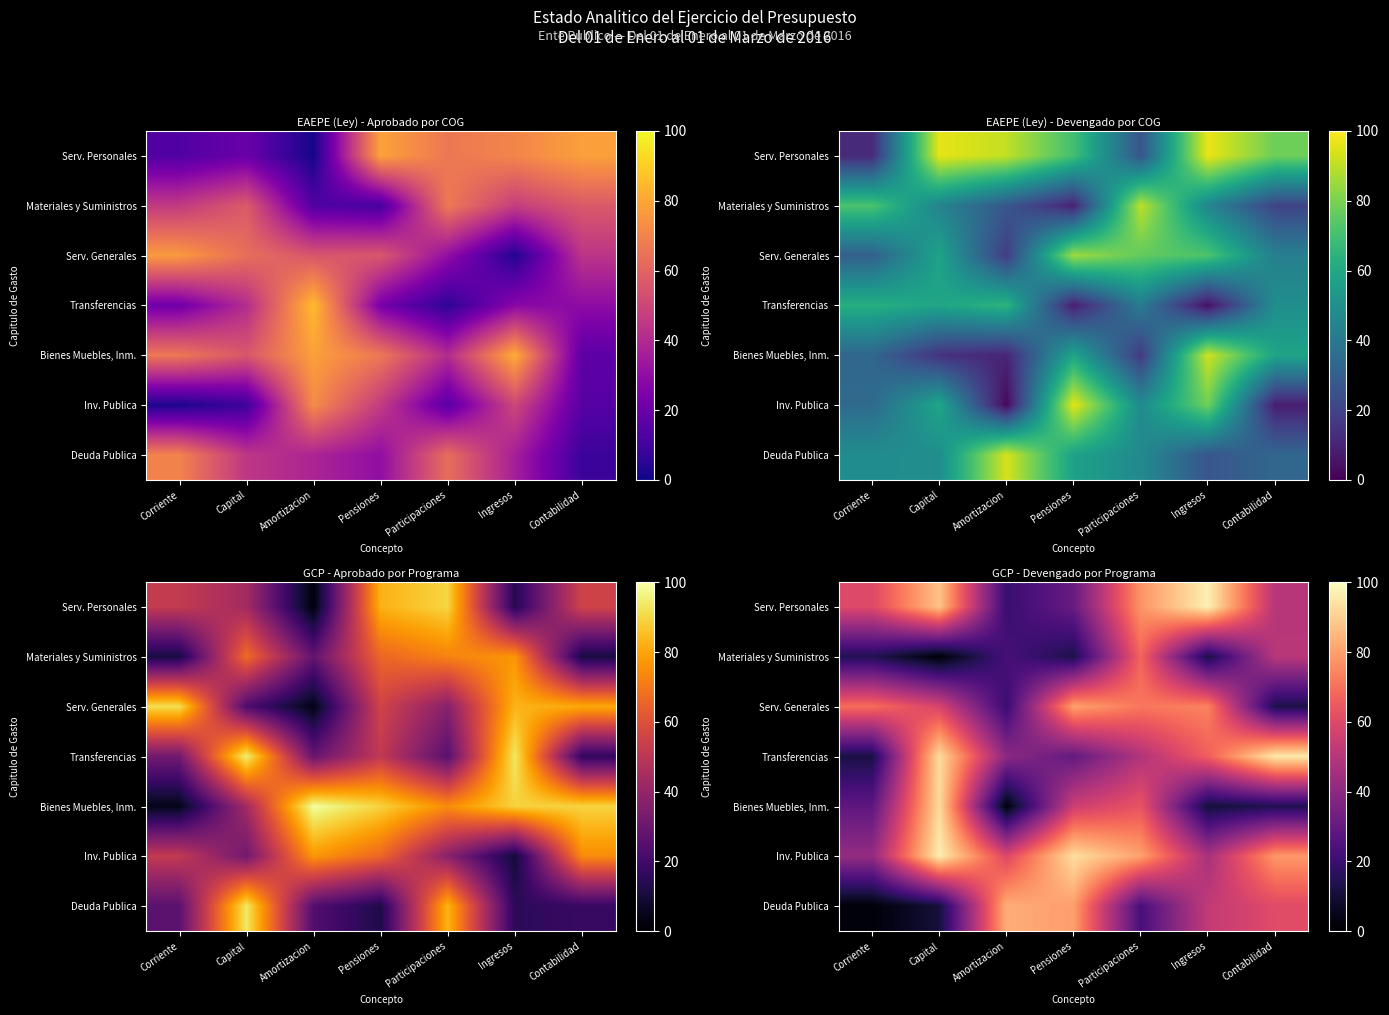

At which label does Serv. Personales reach its minimum?

Amortizacion